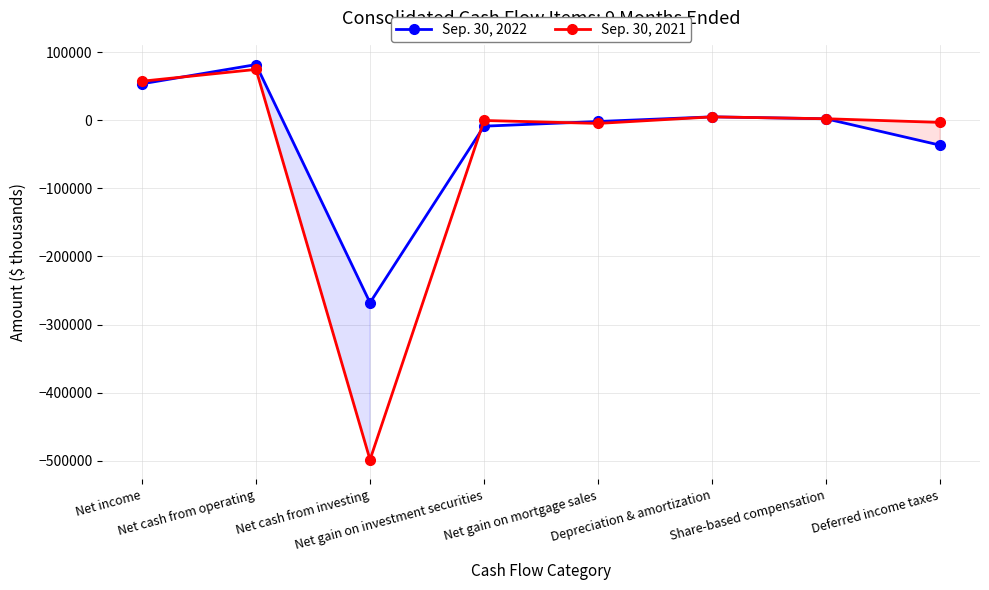

What is the difference between the maximum and minimum values in the Sep. 30, 2022 series?

349889